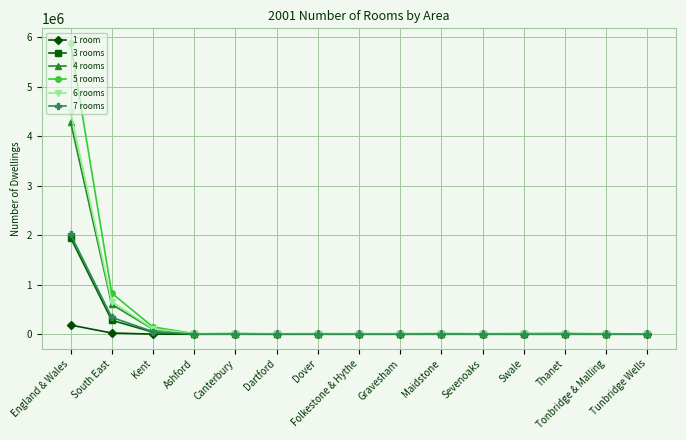

True or false: 4 rooms has more than 1 points higher than both neighbors.

True